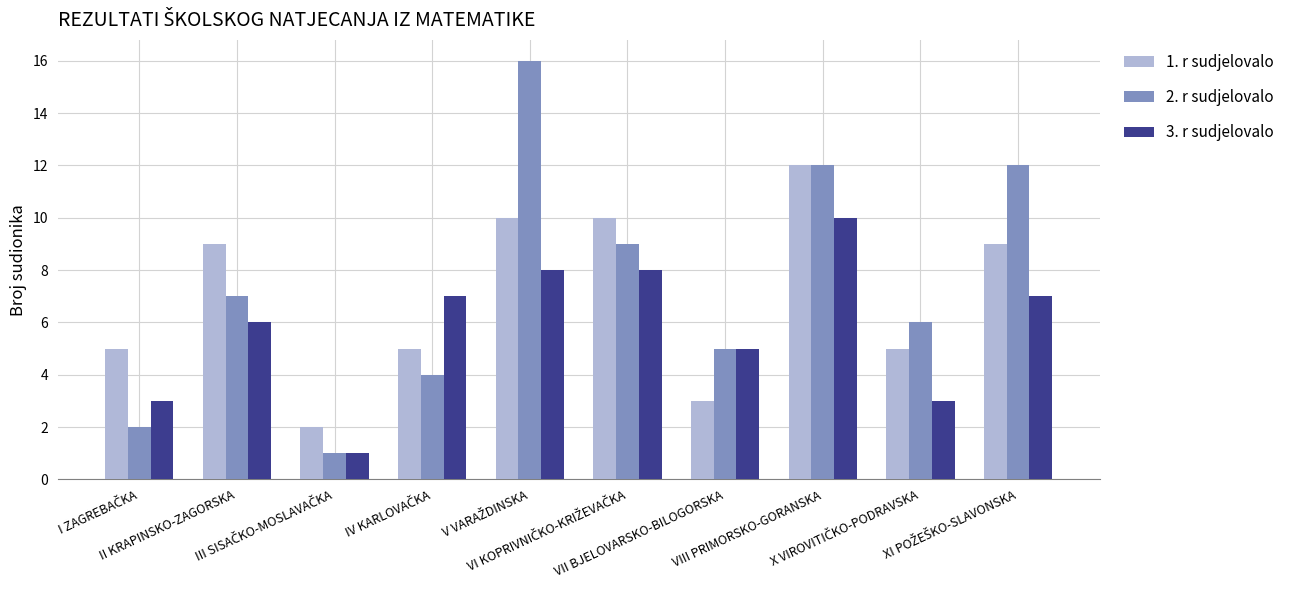

Which series has the widest spread of values?

2. r sudjelovalo